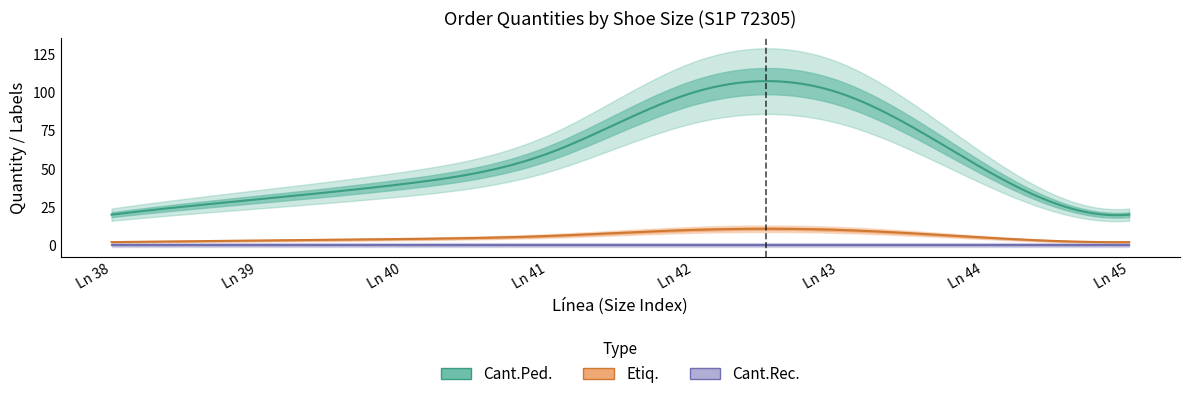

True or false: Cant.Rec. and Etiq. cross at least once.

False